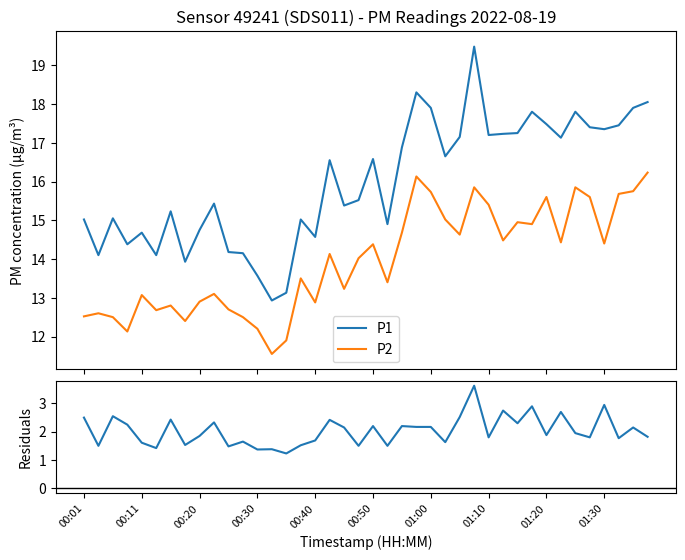

What is the highest value of the P2 series?

16.2